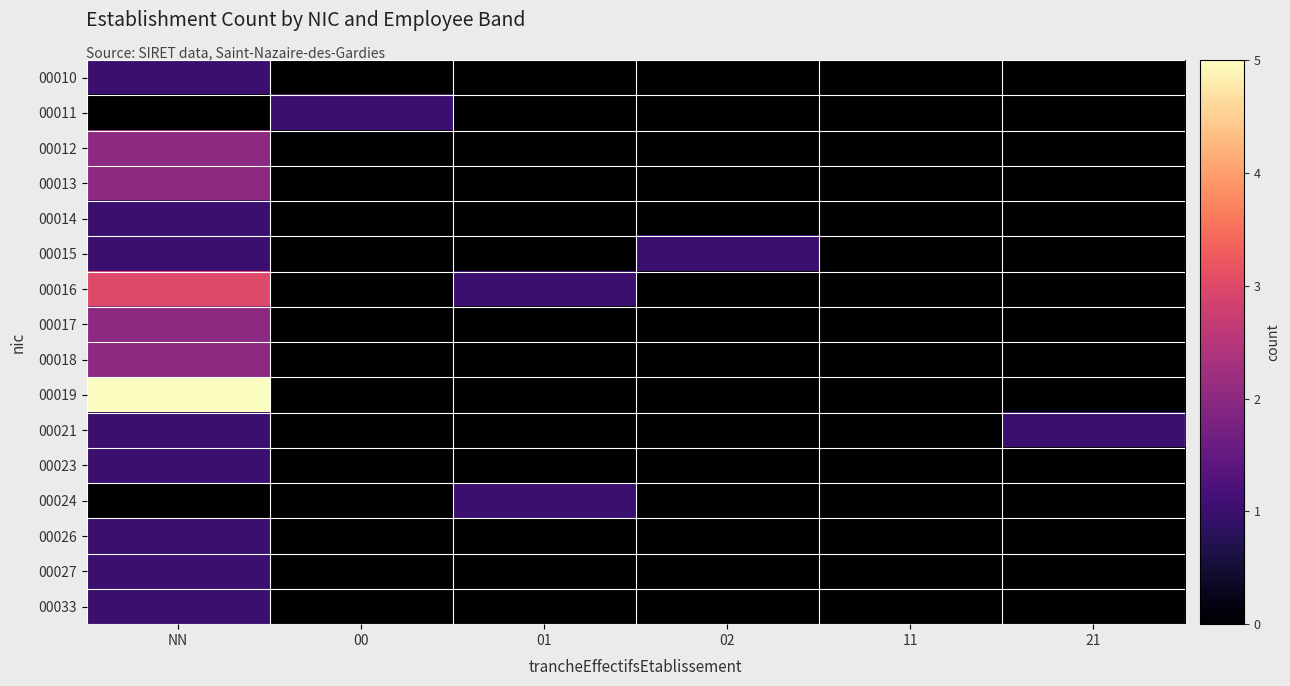

Reading left to right, extract all data points from this chart.

00010: NN=0.2	00=0.0	01=0.0	02=0.0	11=0.0	21=0.0
00011: NN=0.0	00=0.2	01=0.0	02=0.0	11=0.0	21=0.0
00012: NN=0.4	00=0.0	01=0.0	02=0.0	11=0.0	21=0.0
00013: NN=0.4	00=0.0	01=0.0	02=0.0	11=0.0	21=0.0
00014: NN=0.2	00=0.0	01=0.0	02=0.0	11=0.0	21=0.0
00015: NN=0.2	00=0.0	01=0.0	02=0.2	11=0.0	21=0.0
00016: NN=0.6	00=0.0	01=0.2	02=0.0	11=0.0	21=0.0
00017: NN=0.4	00=0.0	01=0.0	02=0.0	11=0.0	21=0.0
00018: NN=0.4	00=0.0	01=0.0	02=0.0	11=0.0	21=0.0
00019: NN=1.0	00=0.0	01=0.0	02=0.0	11=0.0	21=0.0
00021: NN=0.2	00=0.0	01=0.0	02=0.0	11=0.0	21=0.2
00023: NN=0.2	00=0.0	01=0.0	02=0.0	11=0.0	21=0.0
00024: NN=0.0	00=0.0	01=0.2	02=0.0	11=0.0	21=0.0
00026: NN=0.2	00=0.0	01=0.0	02=0.0	11=0.0	21=0.0
00027: NN=0.2	00=0.0	01=0.0	02=0.0	11=0.0	21=0.0
00033: NN=0.2	00=0.0	01=0.0	02=0.0	11=0.0	21=0.0